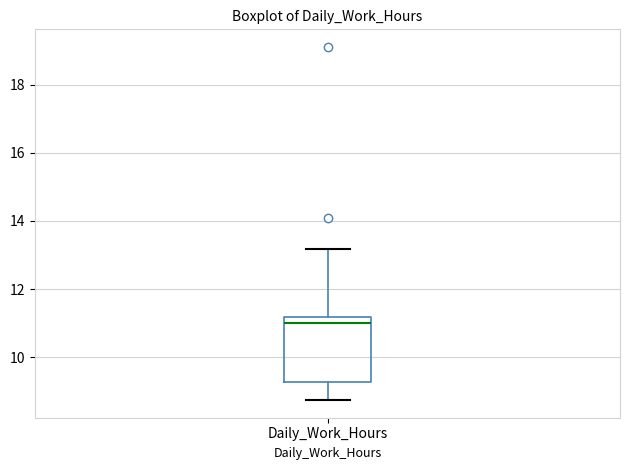

Transcribe this box plot: give where the median line is, the range the box spans, and where the two whiskers end, as read against the y-axis. The values are not printed on the chart, so give them approximately, as read against the axis.

median 11.0, box 9.2 to 11.2, whiskers 8.8 to 13.2